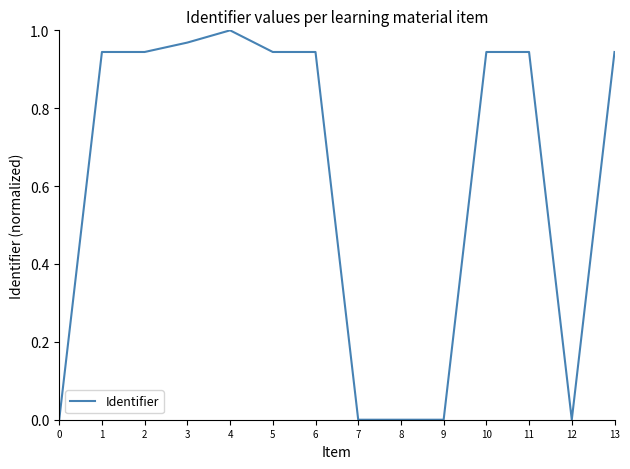

The chart shows a value of 0.0 at 0. True or false?

True